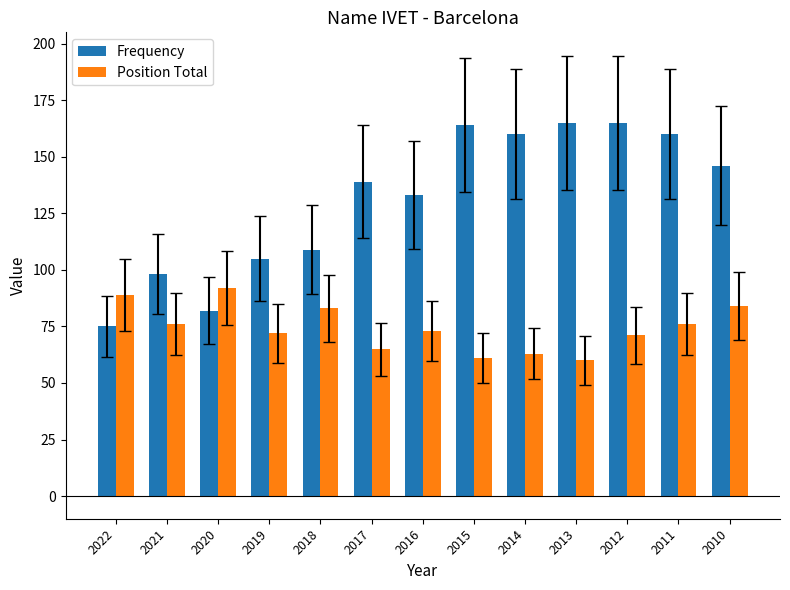

Reading left to right, list all the values displayed in this chart.

Frequency: 75	98	82	105	109	139	133	164	160	165	165	160	146
Position Total: 89	76	92	72	83	65	73	61	63	60	71	76	84